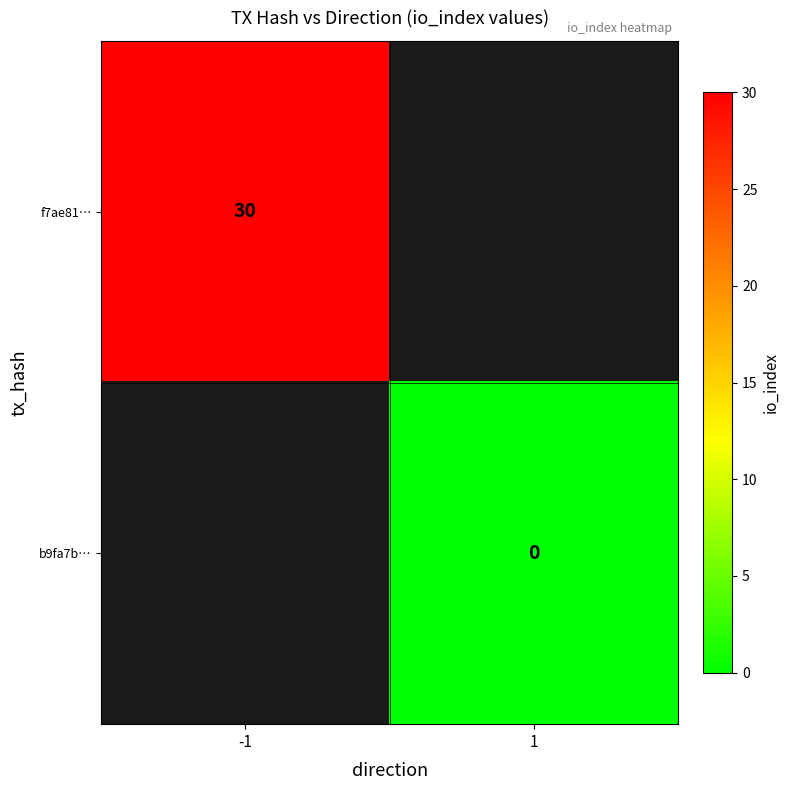

The value of f7ae81… at -1 is 51. True or false?

False